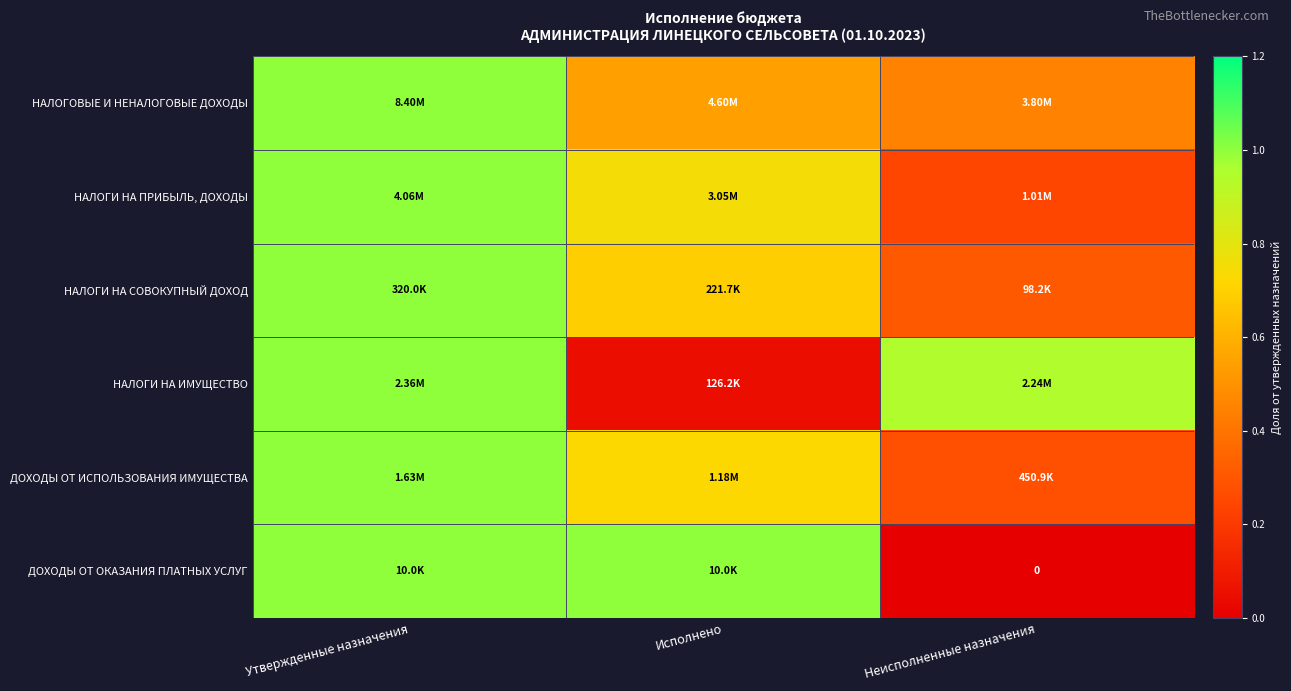

What is the sum of the ДОХОДЫ ОТ ИСПОЛЬЗОВАНИЯ ИМУЩЕСТВА values at Утвержденные назначения and Неисполненные назначения?

1.3